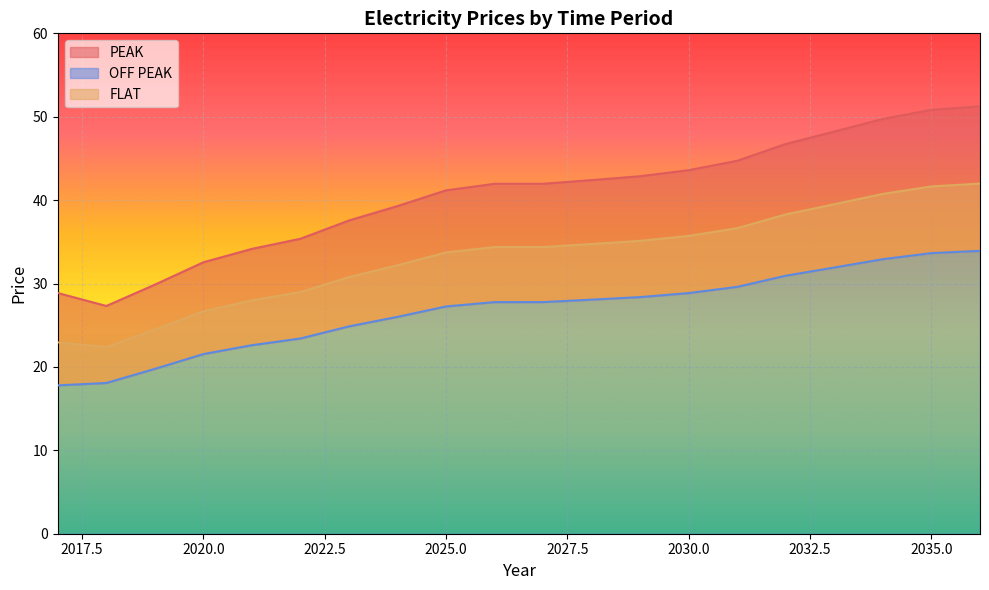

At which label is FLAT closest to 32?

2024